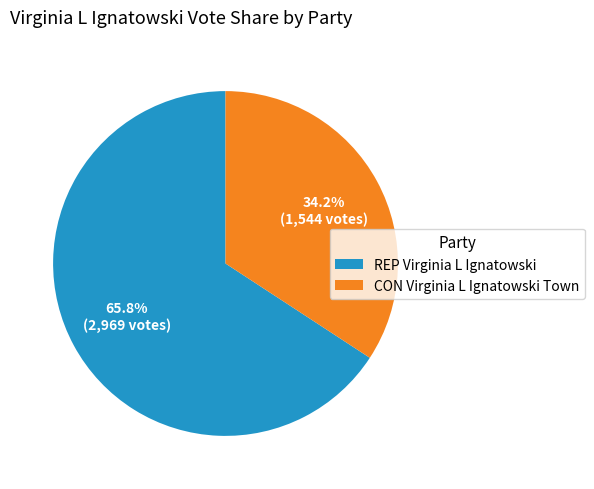

What is the smallest slice in the pie chart?

CON Virginia L Ignatowski Town